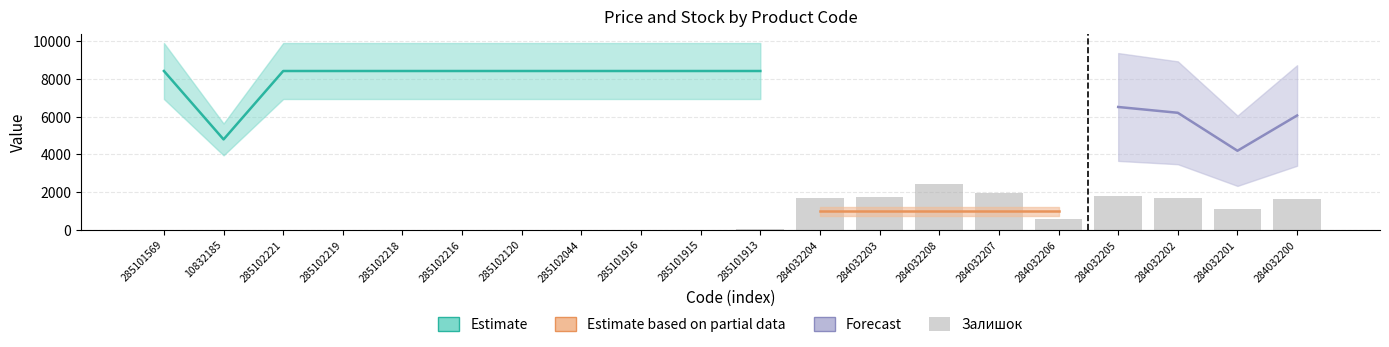

The chart shows a value of 2 at 285102218. True or false?

False